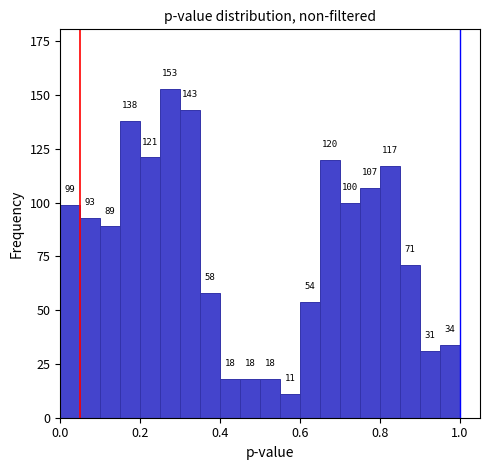

Around what value on the x-axis is the tallest bar? Give the approximate position of its centre, as read against the axis.

0.28